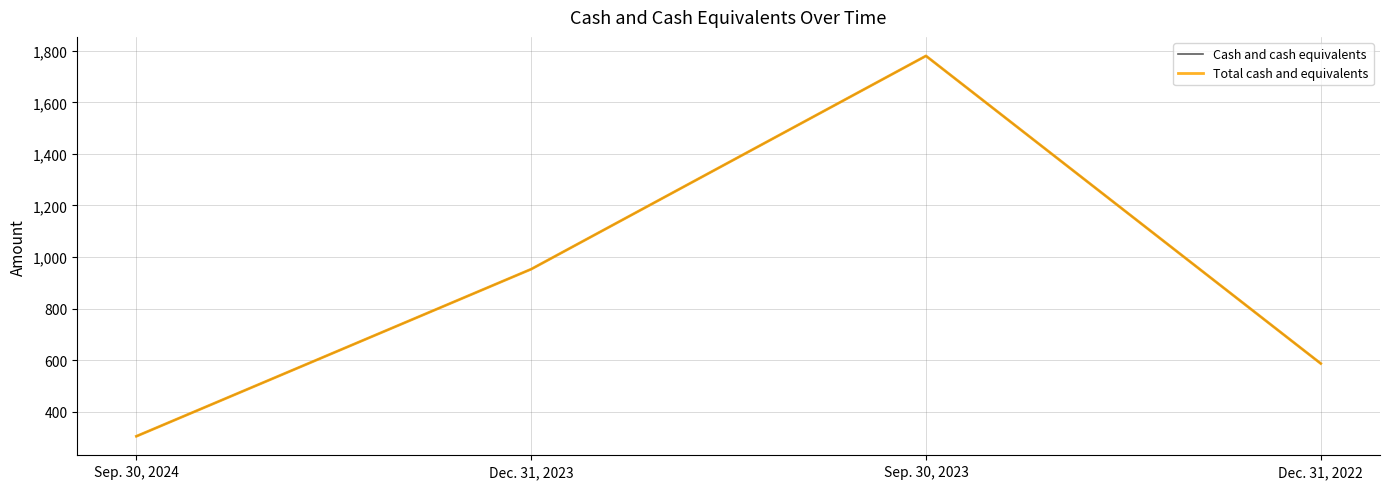

Reading right to left, what are all the values shown in this chart?

Cash and cash equivalents: 587	1780	953	305
Total cash and equivalents: 587	1780	953	305